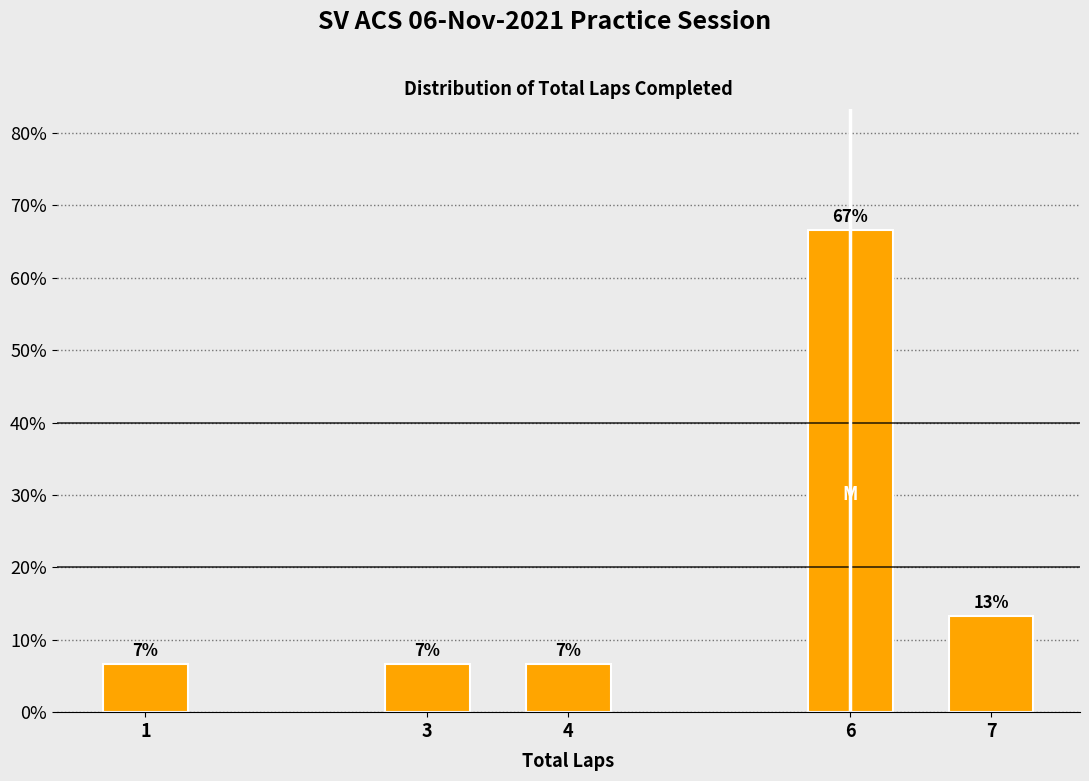

How many bars are there in total?

5